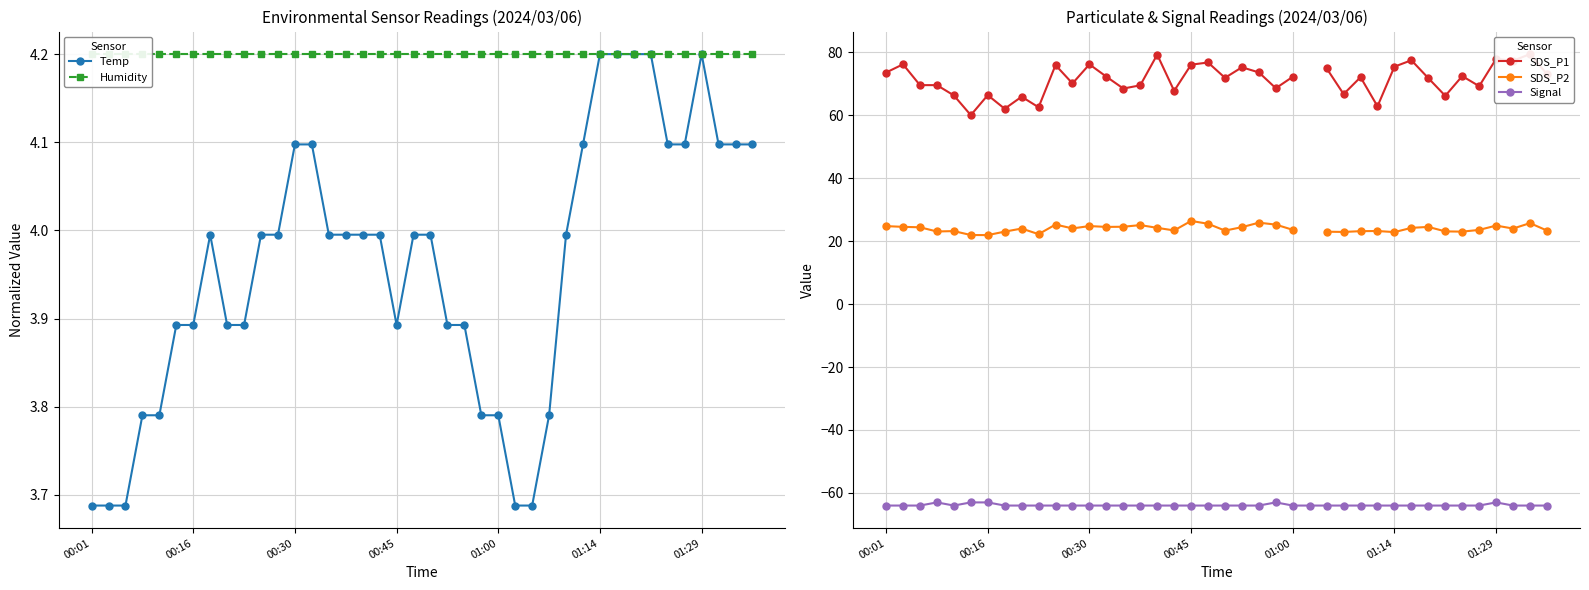

Read the Humidity value at 7.

4.2